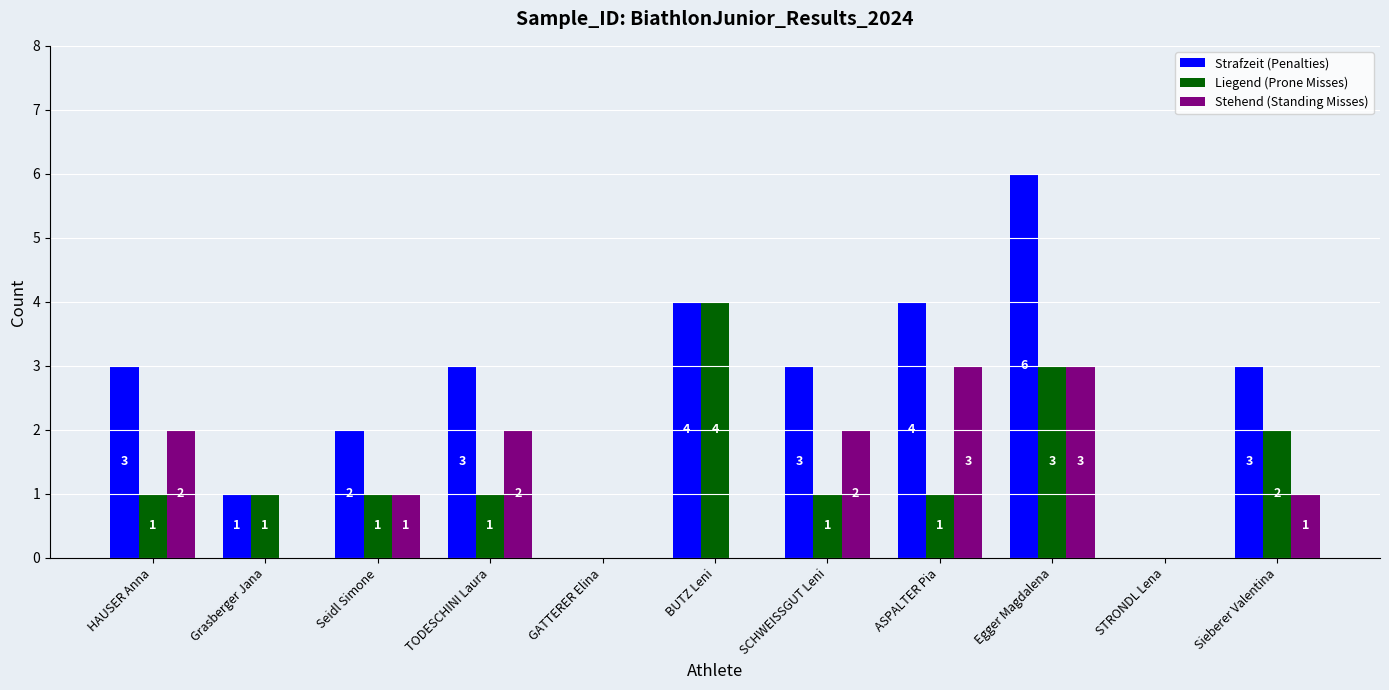

Which series has the largest range (max minus min)?

Strafzeit (Penalties)